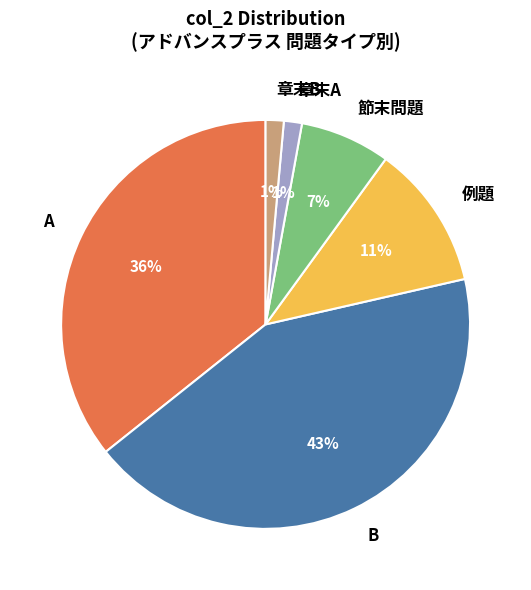

True or false: 章末B accounts for 1% of the total.

True